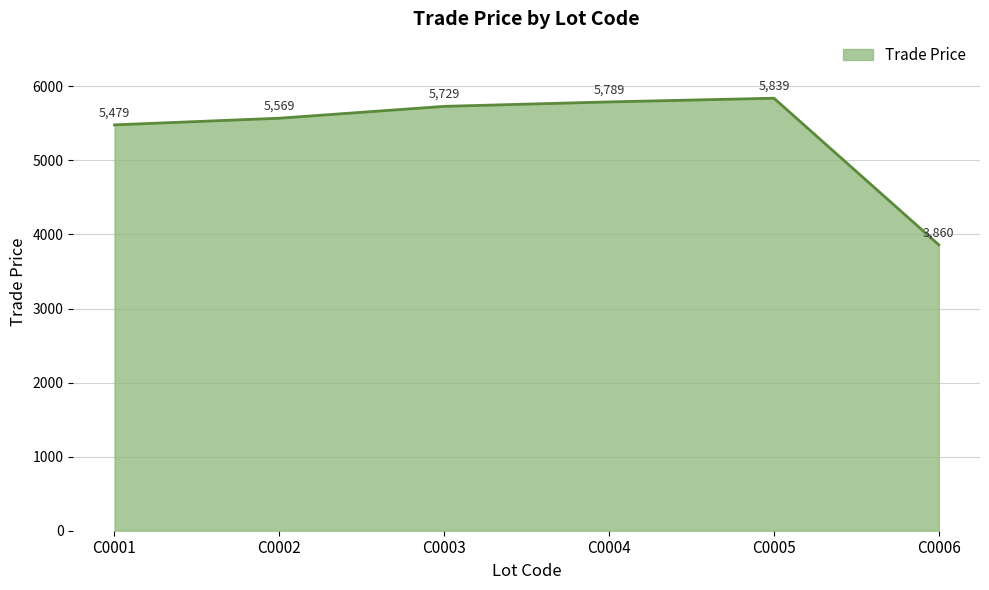

Which has a higher value, C0005 or C0001?

C0005